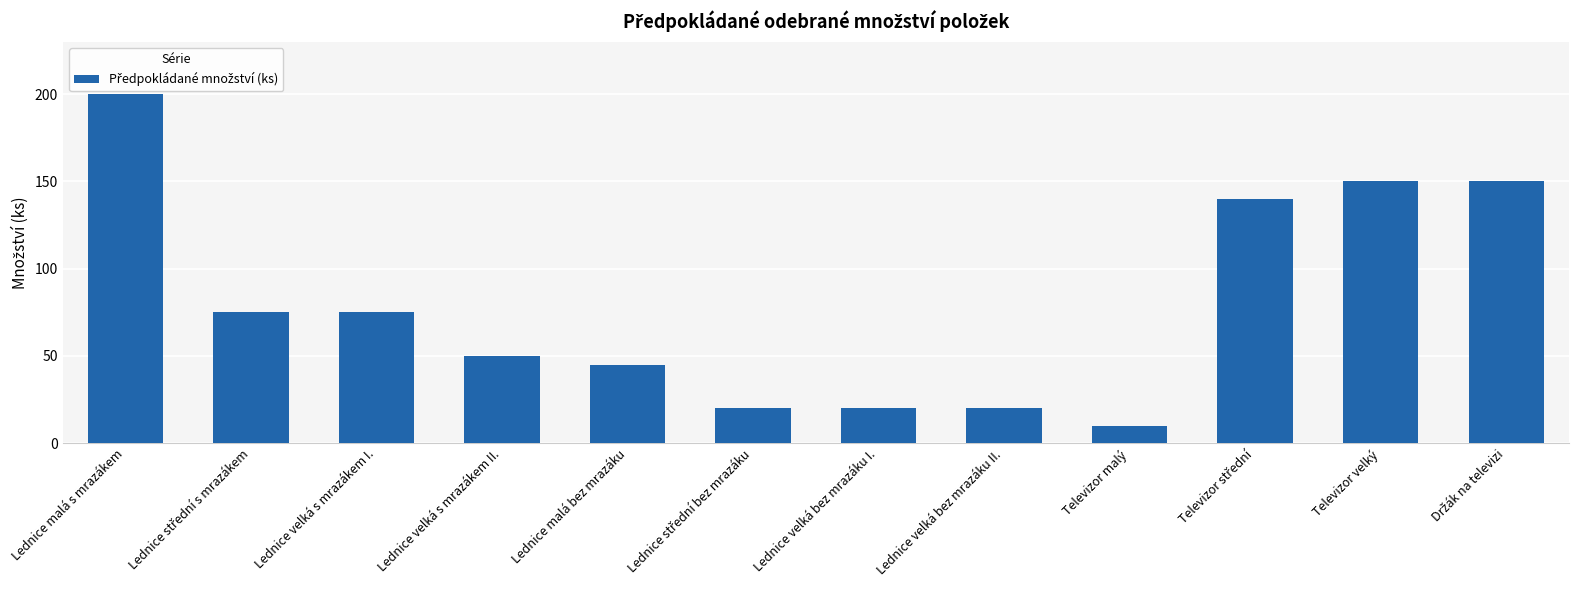

What is the sum of the values at Televizor velký and Televizor malý?

160